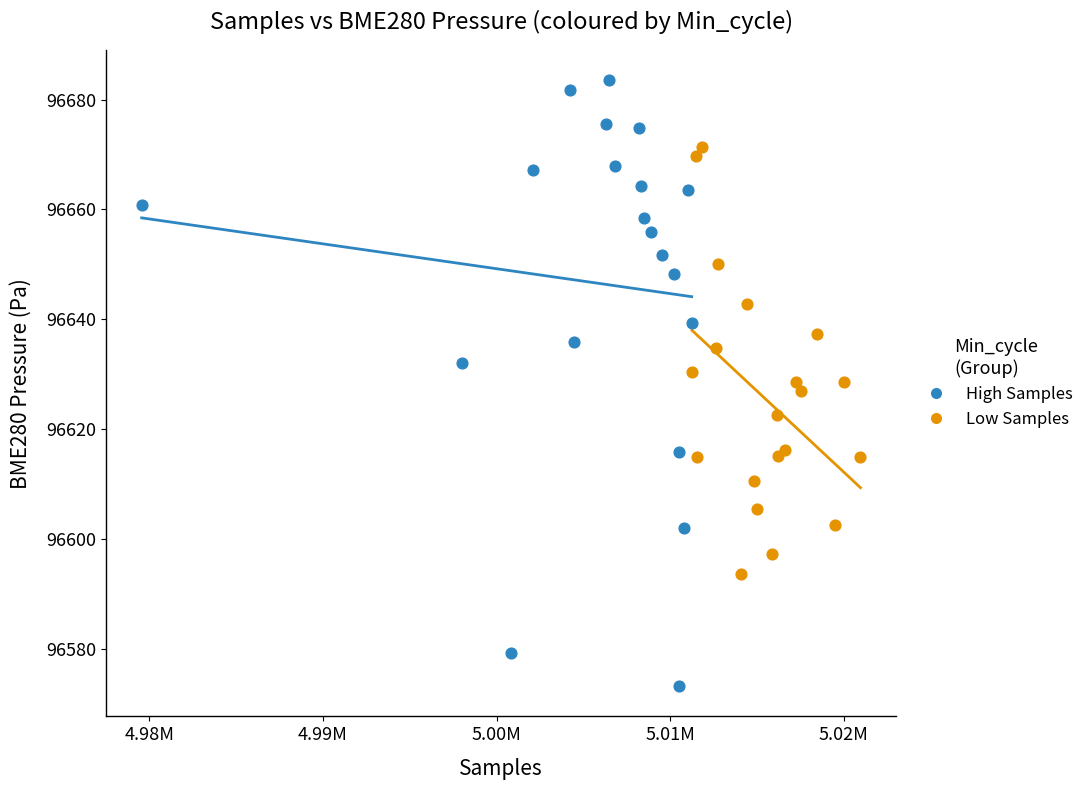

Which series has the largest Y range (max minus min)?

High Samples